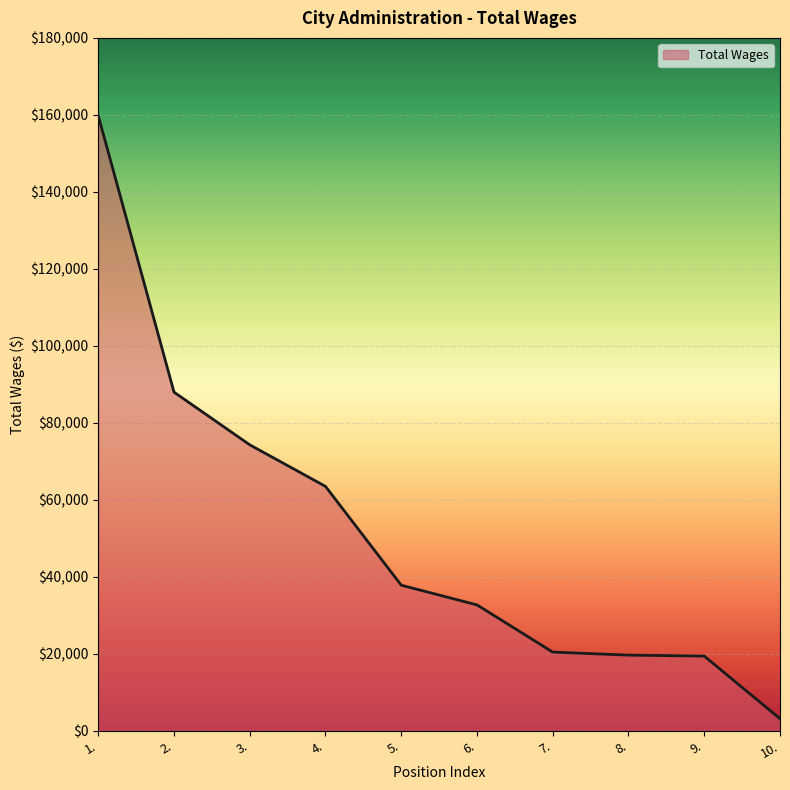

What is the sum of the values at 6. and 1.?

192496